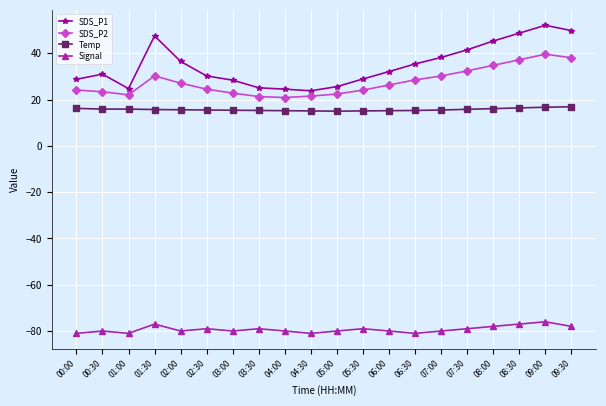

What is the difference between the highest and lowest values at 02:00?

116.5